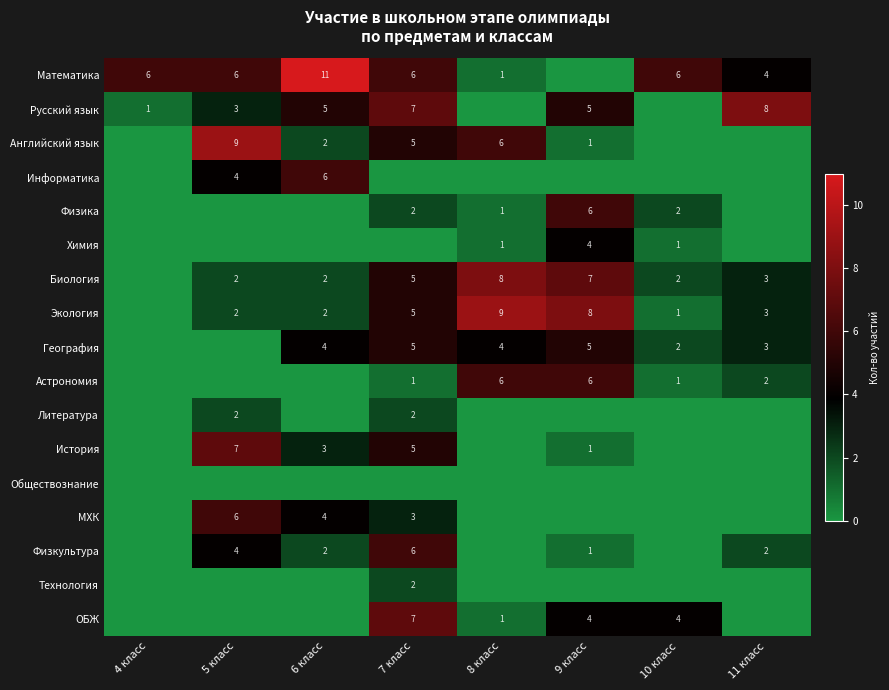

Is it true that Экология equals 8 at 9 класс?

True